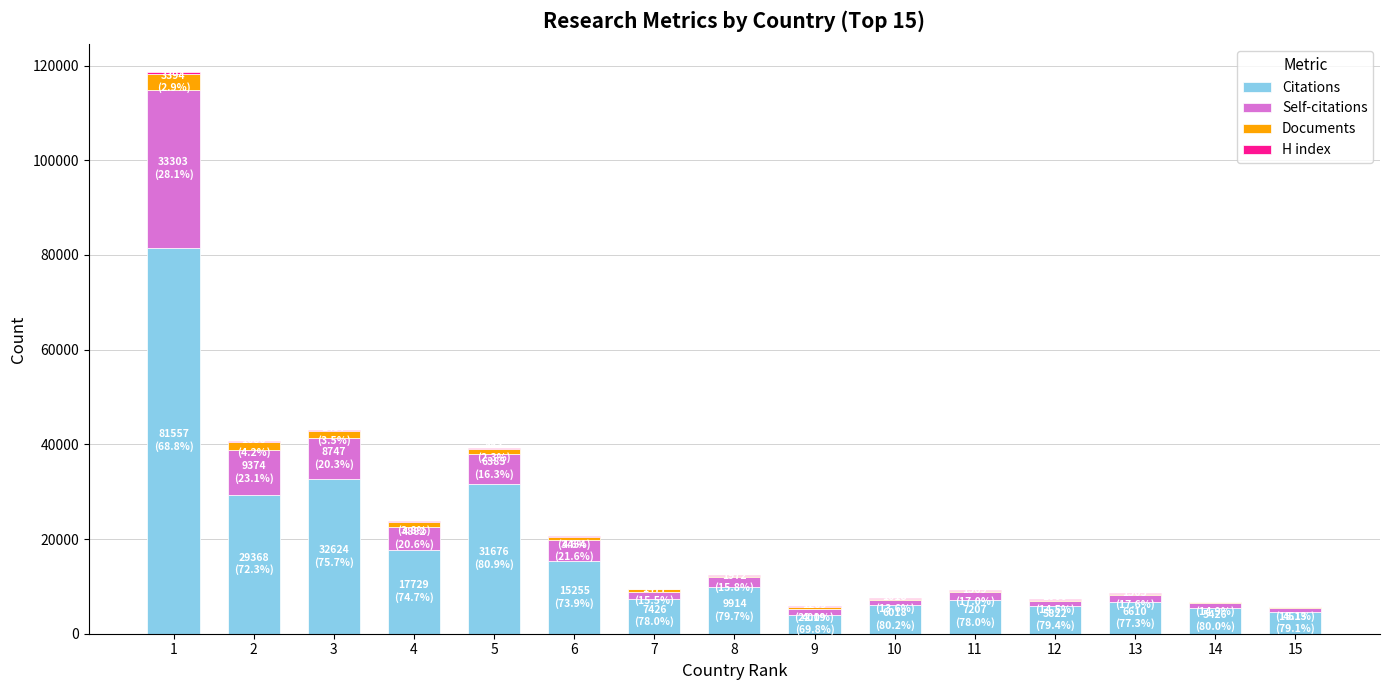

What is the sum of all Citations values?

265164